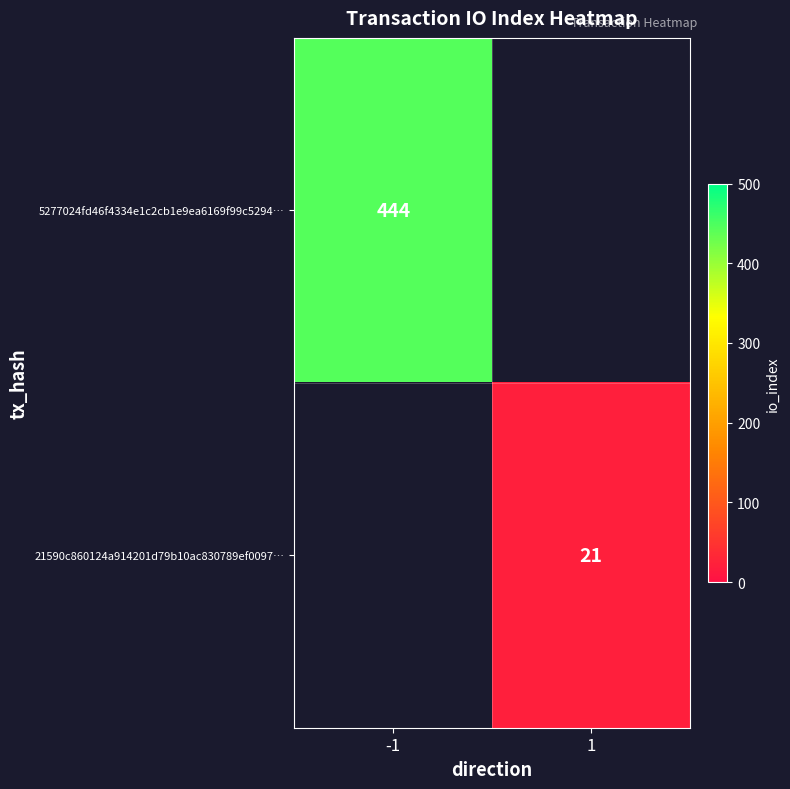

Is it true that 21590c860124a914201d79b10ac830789ef0097… equals 21 at 1?

True